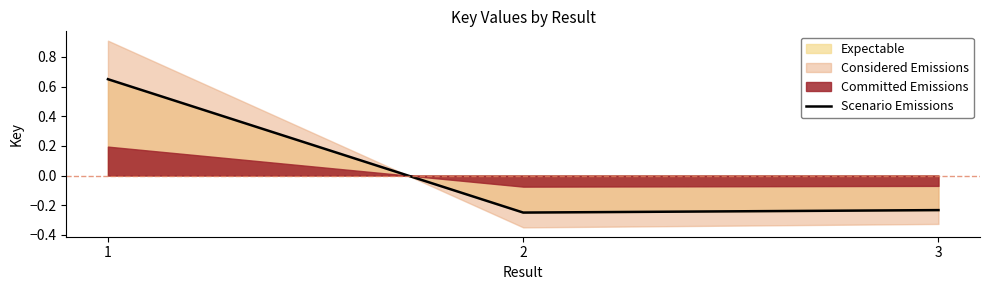

How many values are below zero?

2